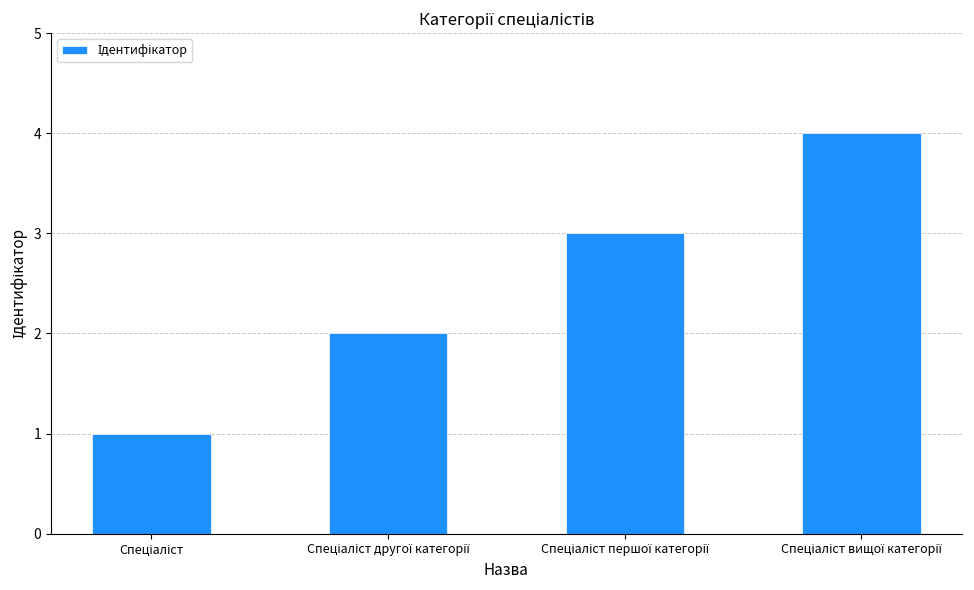

What is the sum of all values?

10